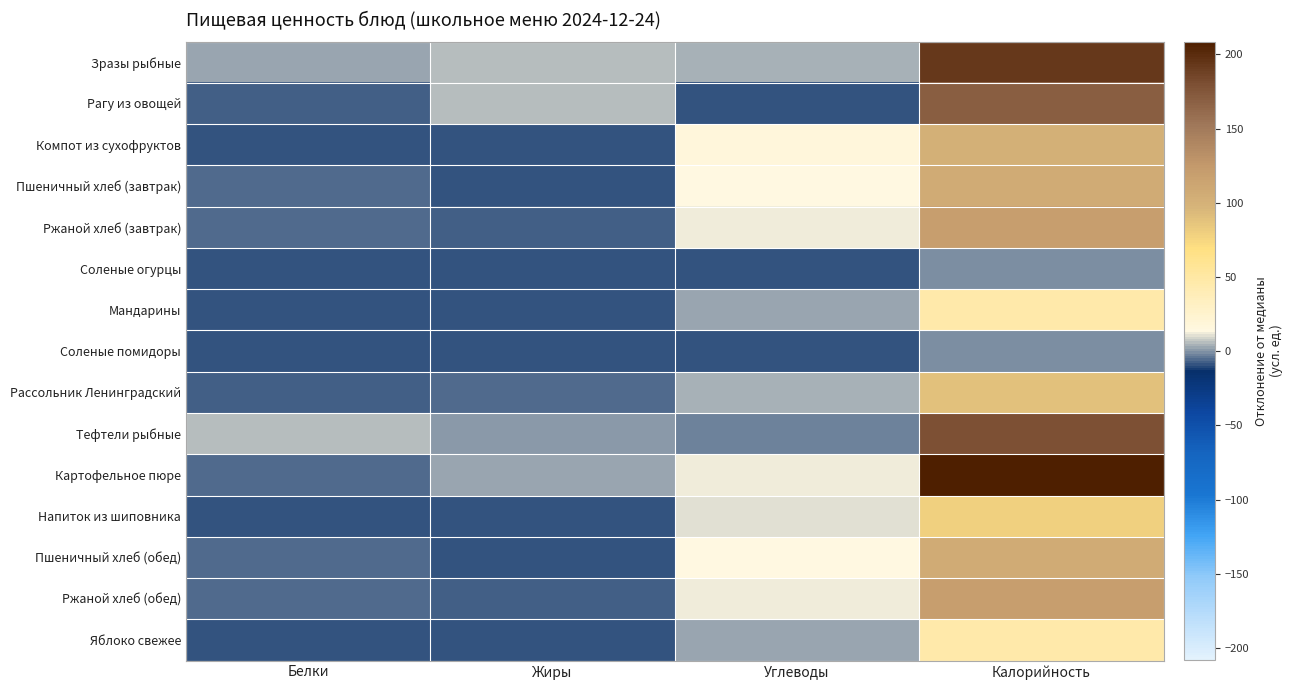

Reading left to right, list all the values displayed in this chart.

Зразы рыбные: Белки=2.3	Жиры=6.4	Углеводы=3.7	Калорийность=191.8
Рагу из овощей: Белки=-7.2	Жиры=5.9	Углеводы=-9.2	Калорийность=169.8
Компот из сухофруктов: Белки=-9.6	Жиры=-9.6	Углеводы=17.4	Калорийность=101.3
Пшеничный хлеб (завтрак): Белки=-5.8	Жиры=-9.2	Углеводы=14.4	Калорийность=107.2
Ржаной хлеб (завтрак): Белки=-5.5	Жиры=-8.1	Углеводы=11.5	Калорийность=119.2
Соленые огурцы: Белки=-9.2	Жиры=-9.7	Углеводы=-8.2	Калорийность=-0.2
Мандарины: Белки=-9.3	Жиры=-9.3	Углеводы=1.9	Калорийность=46.6
Соленые помидоры: Белки=-9.2	Жиры=-9.7	Углеводы=-8.2	Калорийность=-0.2
Рассольник Ленинградский: Белки=-8.0	Жиры=-5.5	Углеводы=3.3	Калорийность=88.2
Тефтели рыбные: Белки=6.1	Жиры=0.2	Углеводы=-2.2	Калорийность=179.2
Картофельное пюре: Белки=-5.8	Жиры=1.8	Углеводы=12.9	Калорийность=208.1
Напиток из шиповника: Белки=-9.1	Жиры=-9.4	Углеводы=11.1	Калорийность=78.5
Пшеничный хлеб (обед): Белки=-5.8	Жиры=-9.2	Углеводы=14.4	Калорийность=107.2
Ржаной хлеб (обед): Белки=-5.5	Жиры=-8.1	Углеводы=11.5	Калорийность=119.2
Яблоко свежее: Белки=-9.3	Жиры=-9.3	Углеводы=1.9	Калорийность=46.6